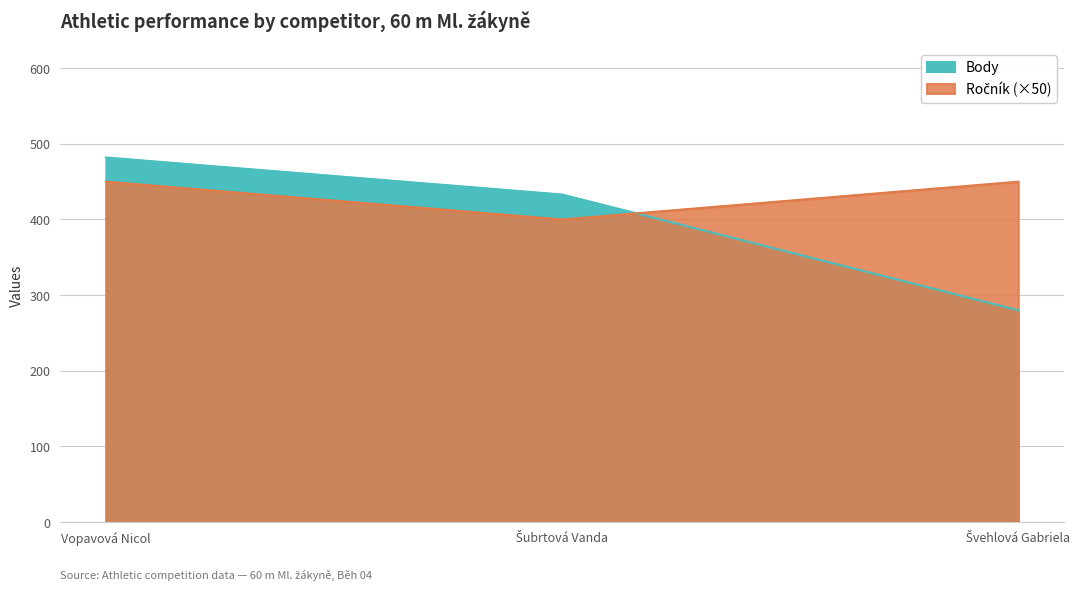

Rank the categories by Ročník value from lowest to highest.

Šubrtová Vanda, Vopavová Nicol, Švehlová Gabriela